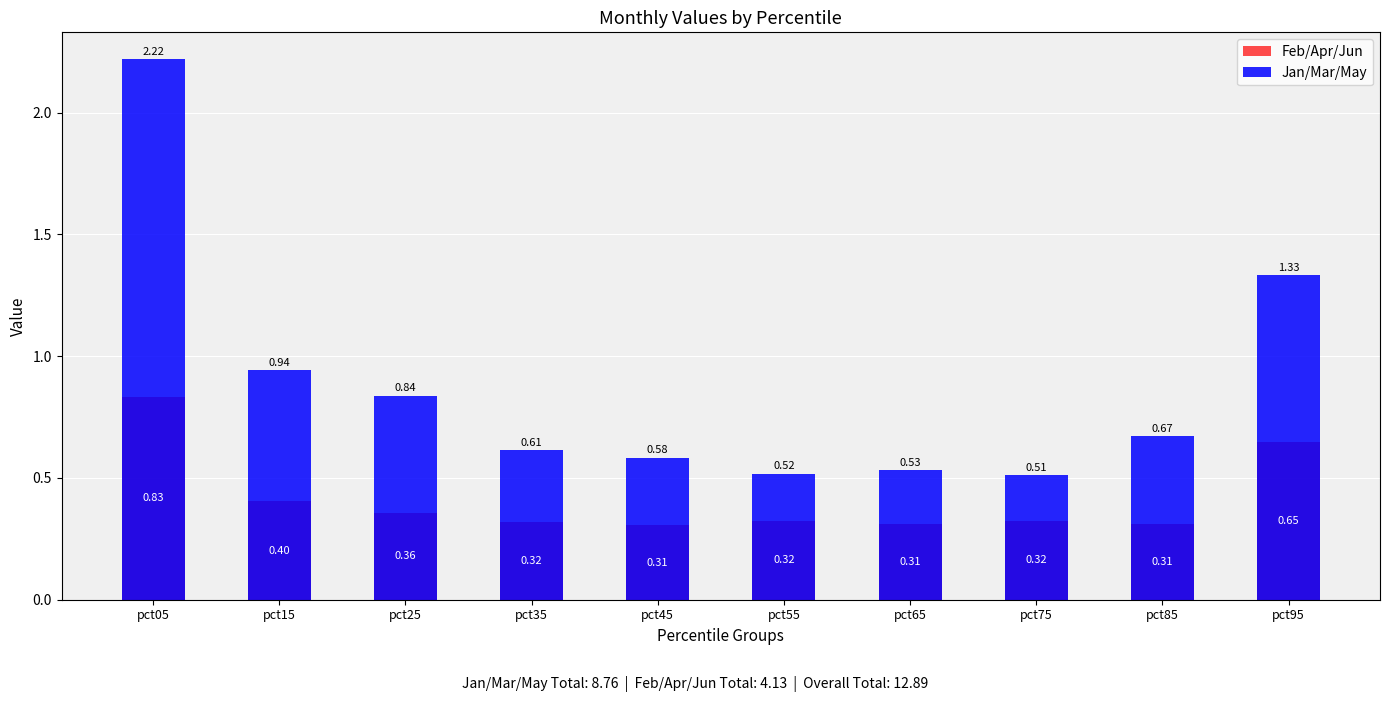

At how many categories does at least one series exceed 1?

2